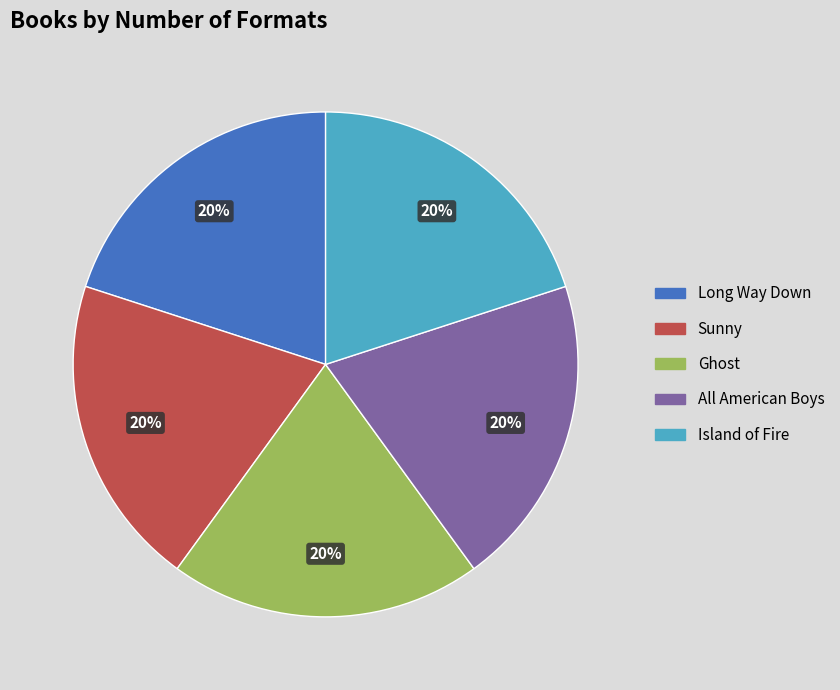

Is the sum of Long Way Down and Island of Fire greater than half?

No